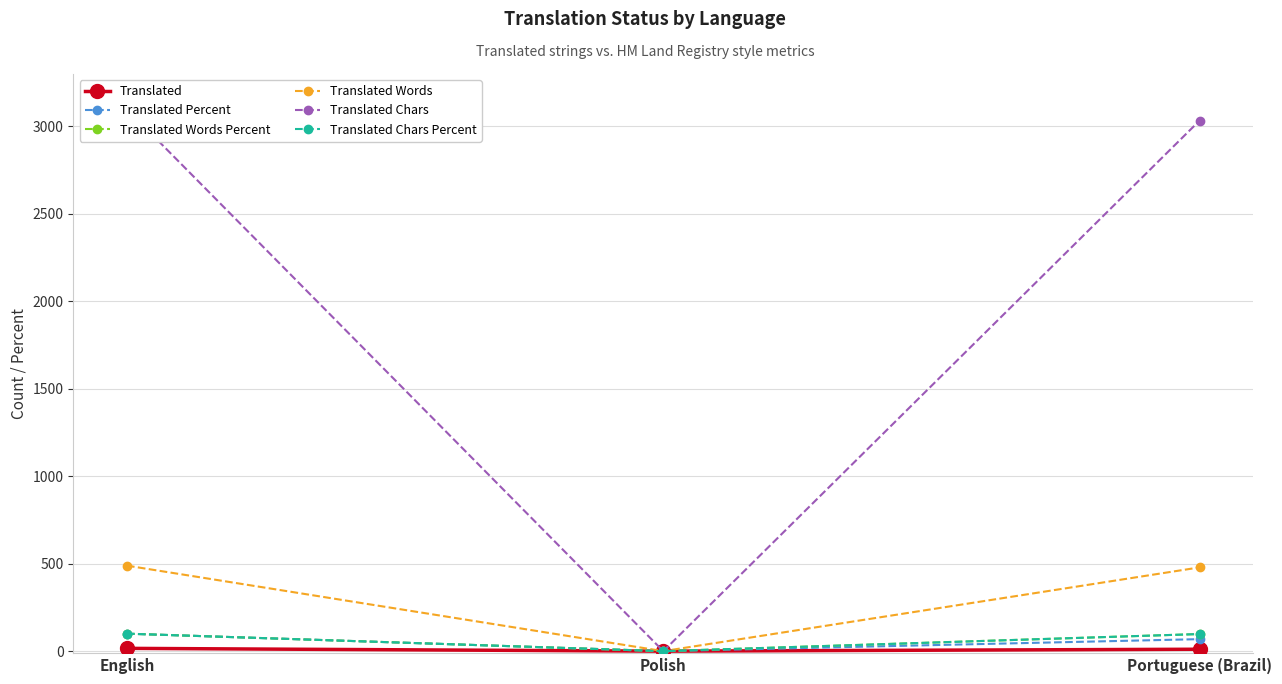

Is it true that Translated Percent equals 0.0 at Polish?

True